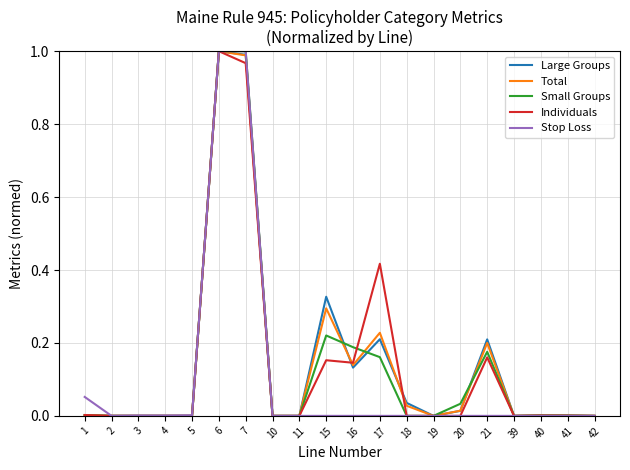

True or false: Total and Large Groups intersect in this chart.

True